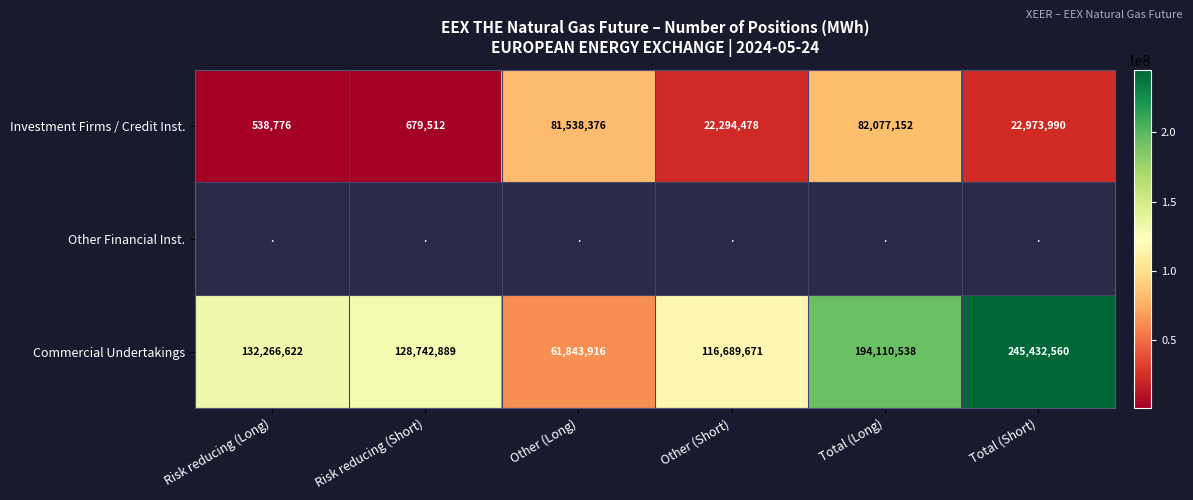

Is it true that Commercial Undertakings equals 61843916 at Other (Long)?

True